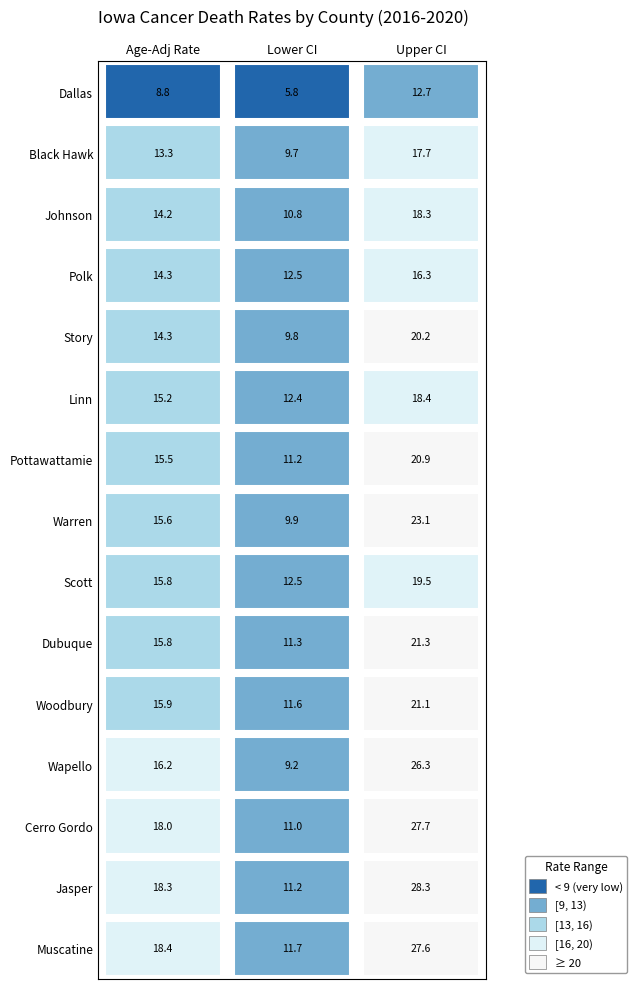

Is it true that Upper CI equals 18.4 at Linn?

True